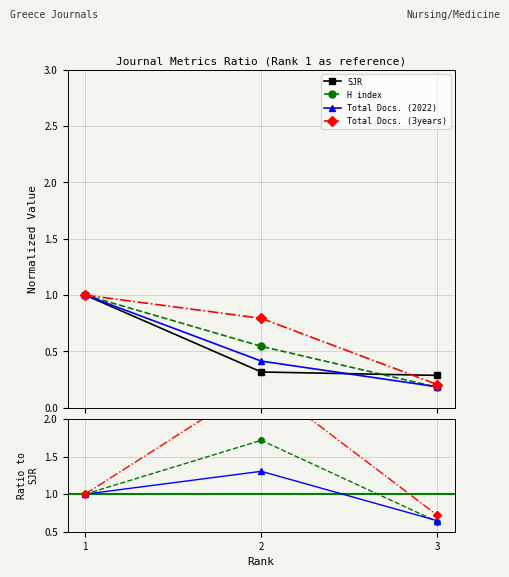

What is the approximate value of H index at 1?

1.0